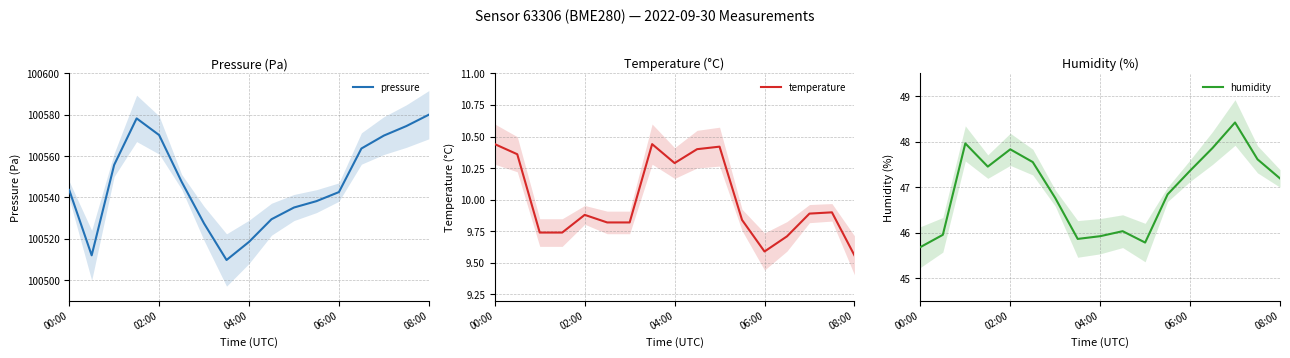

How many interior local peaks does the temperature series have?

4